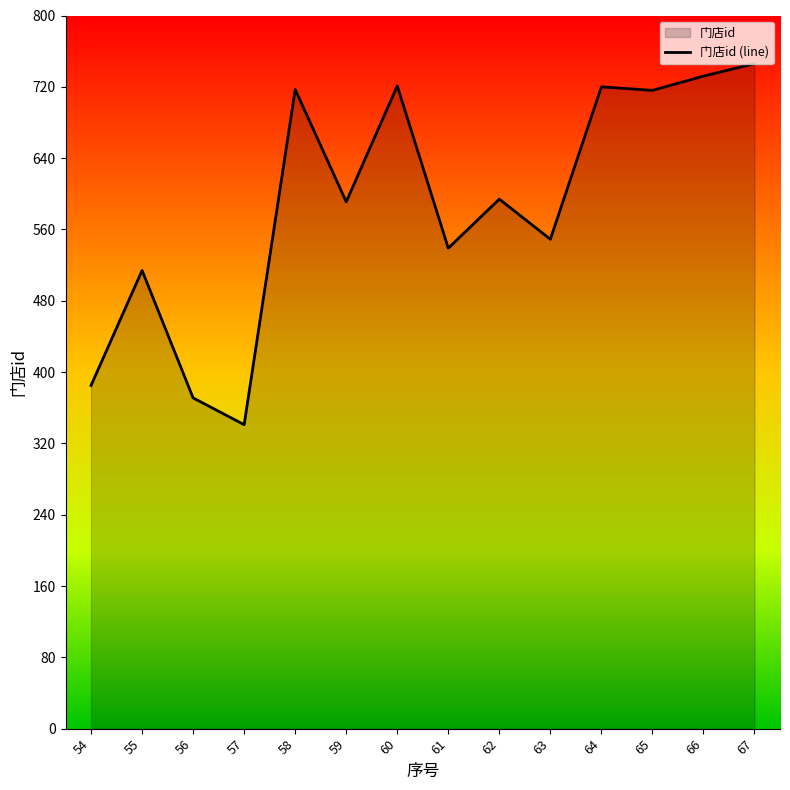

What is the sum of all values?

8236